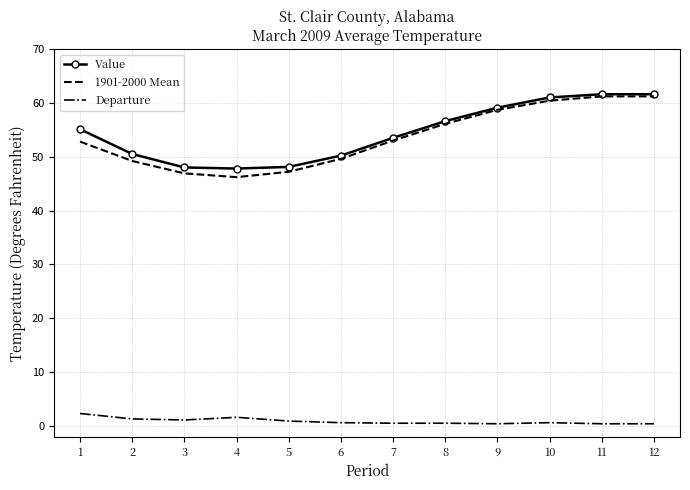

What is the total value across all series at 1?

110.2